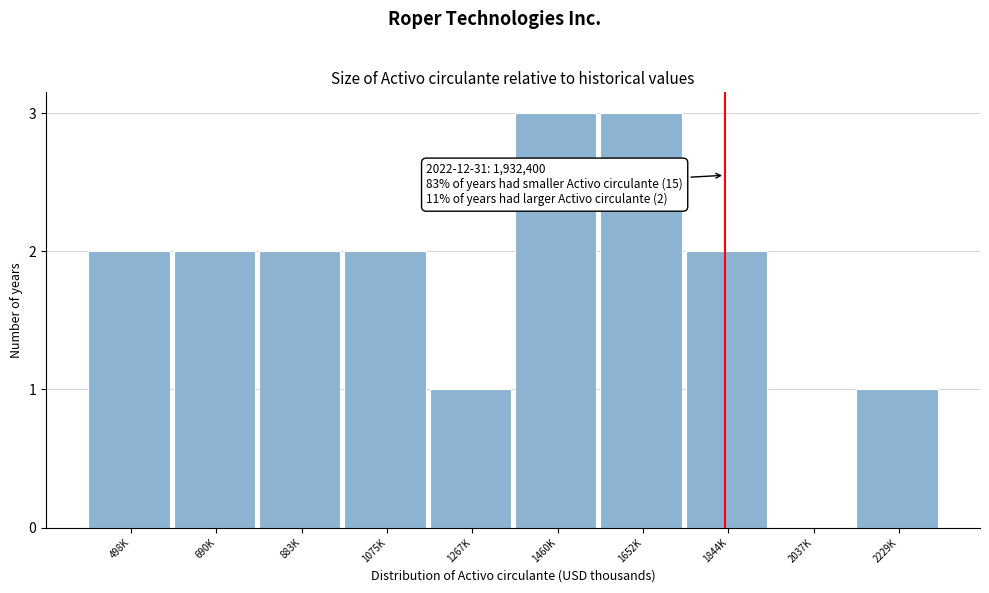

Reading left to right, extract all data points from this chart.

498K=2	690K=2	883K=2	1075K=2	1267K=1	1460K=3	1652K=3	1844K=2	2037K=0	2229K=1